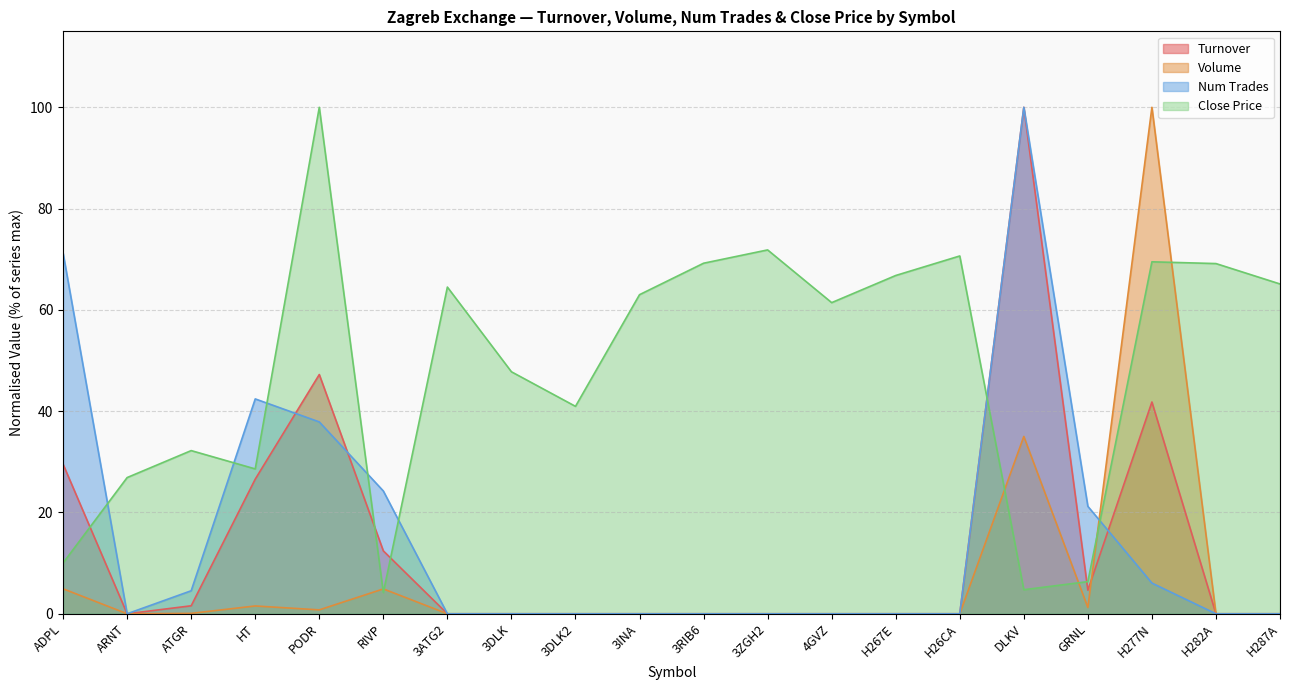

Which series has the largest range (max minus min)?

Turnover